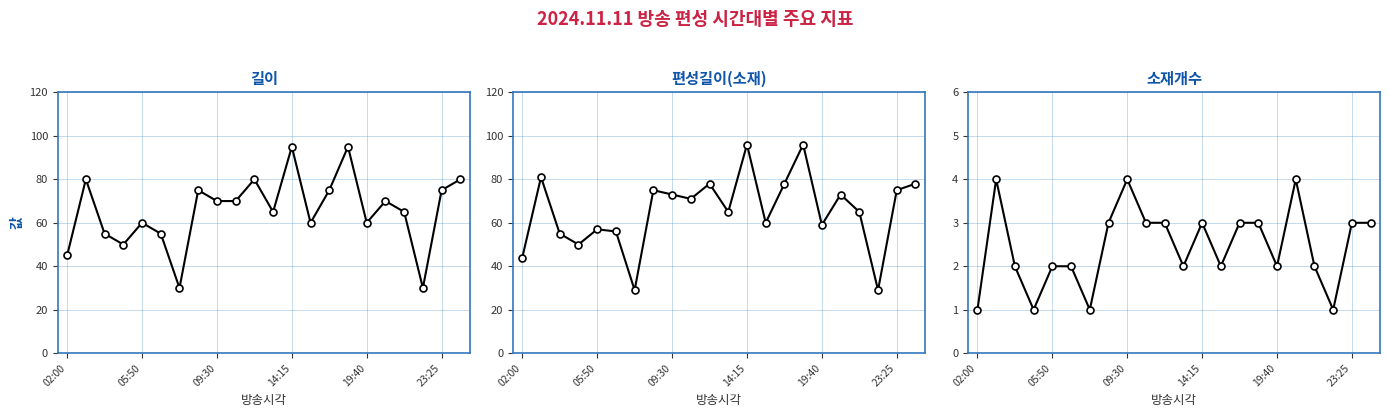

What is the approximate value of 길이 at 18, to the nearest 5?

65